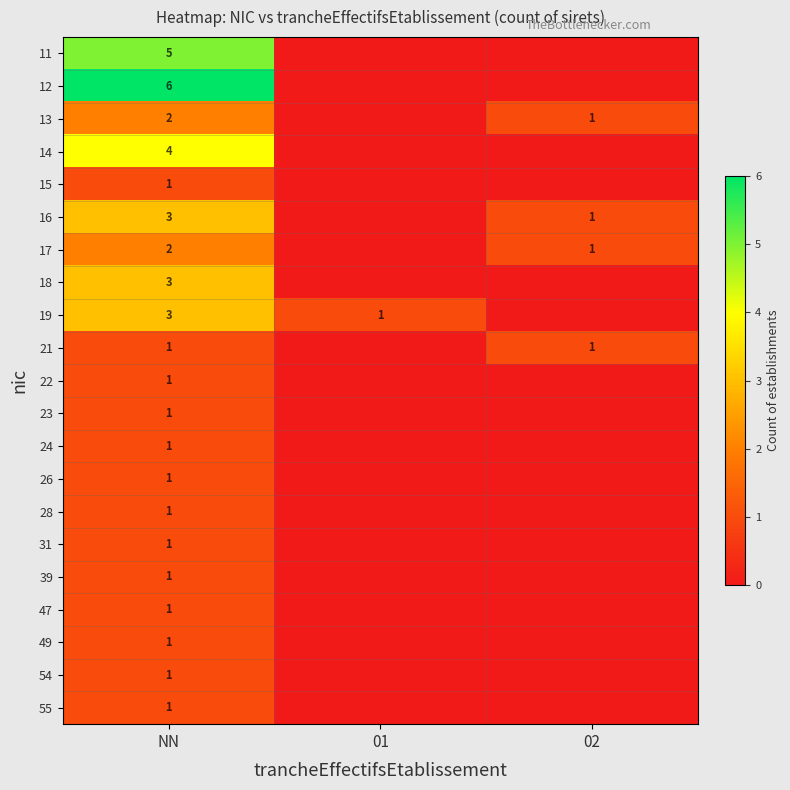

The 47 series shows 1 at NN. True or false?

True